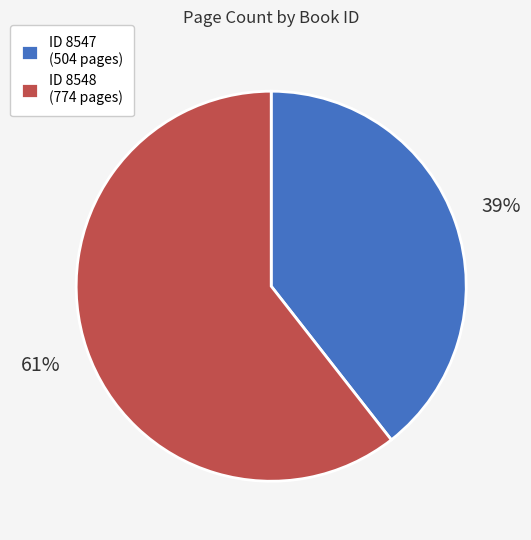

Is it true that ID 8548 (774 pages) is 61% of the pie?

True